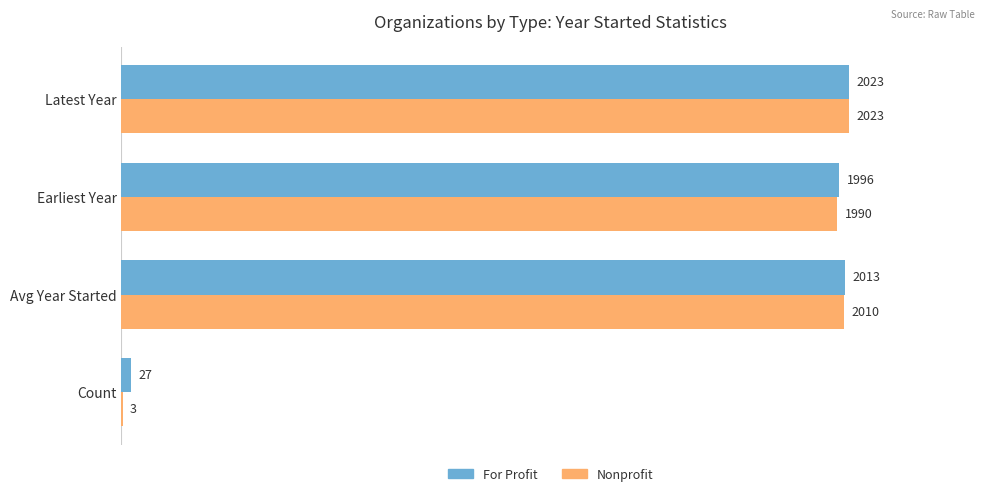

Between Count and Earliest Year, which series saw the biggest shift?

Nonprofit